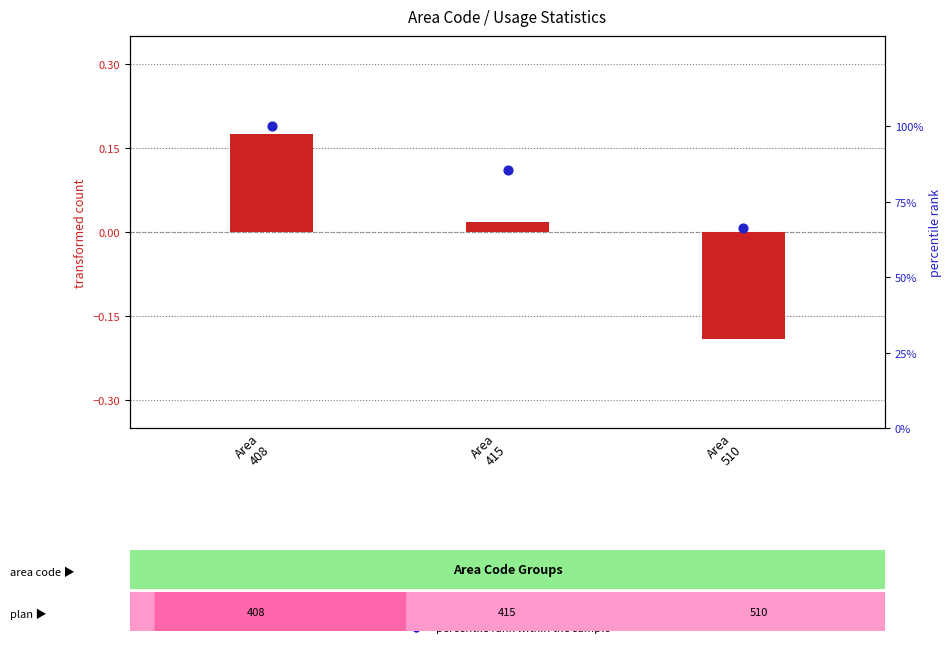

Which series reaches the maximum Y coordinate?

percentile rank within the sample